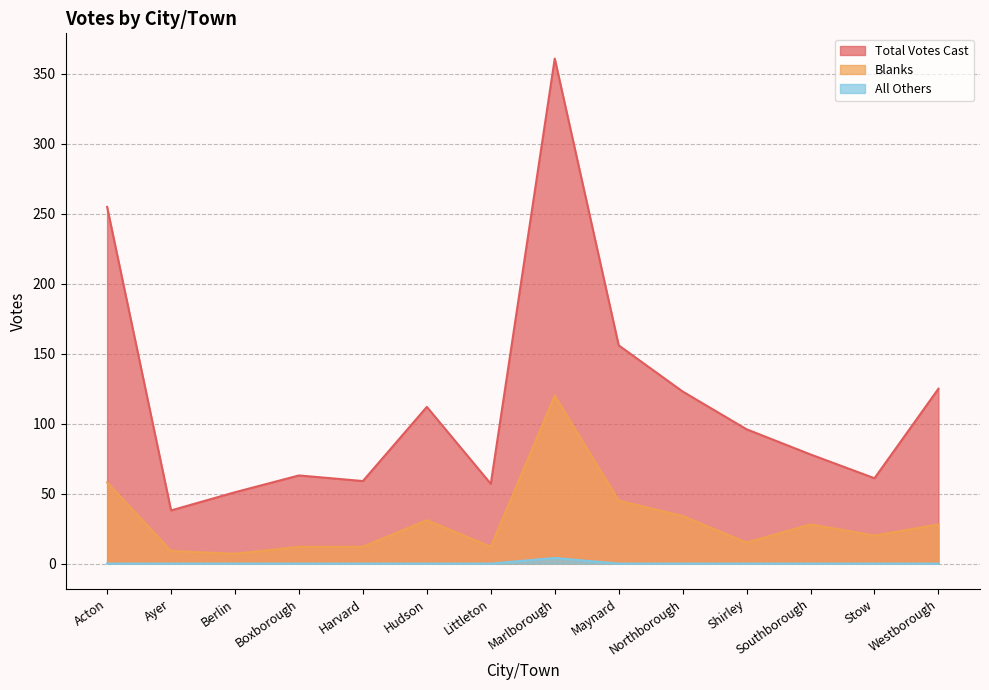

How many values in the Blanks series exceed 28?

5